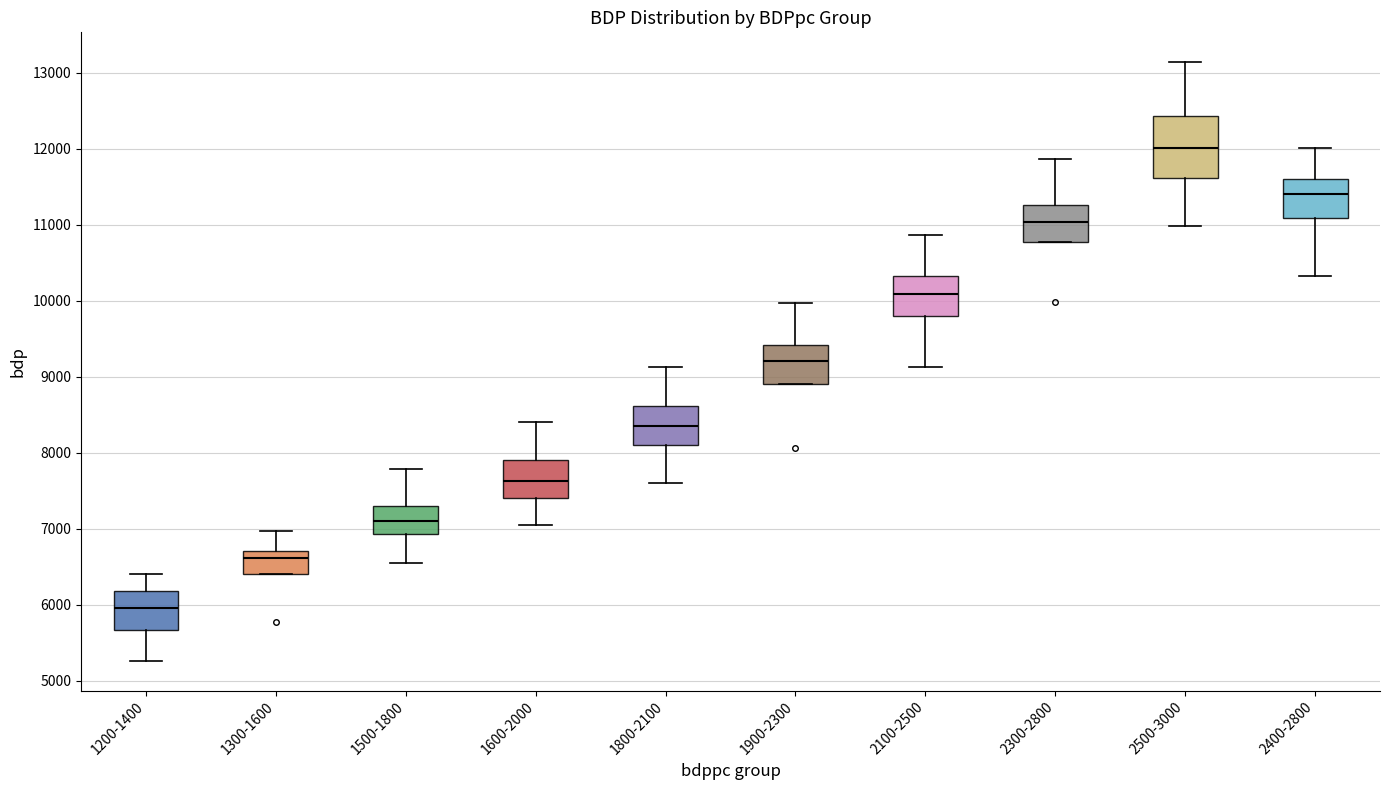

Reading left to right, transcribe this box plot: for each box, give where its median line is, the range the box spans, and where its two whiskers end, as read against the y-axis. The values are not printed on the chart, so give them approximately, as read against the axis.

1200-1400: median 6000, box 5700 to 6200, whiskers 5300 to 6400
1300-1600: median 6600, box 6400 to 6700, whiskers 6400 to 7000
1500-1800: median 7100, box 6900 to 7300, whiskers 6600 to 7800
1600-2000: median 7600, box 7400 to 7900, whiskers 7000 to 8400
1800-2100: median 8400, box 8100 to 8600, whiskers 7600 to 9100
1900-2300: median 9200, box 8900 to 9400, whiskers 8900 to 10000
2100-2500: median 10100, box 9800 to 10300, whiskers 9100 to 10900
2300-2800: median 11000, box 10800 to 11300, whiskers 10800 to 11900
2500-3000: median 12000, box 11600 to 12400, whiskers 11000 to 13100
2400-2800: median 11400, box 11100 to 11600, whiskers 10300 to 12000